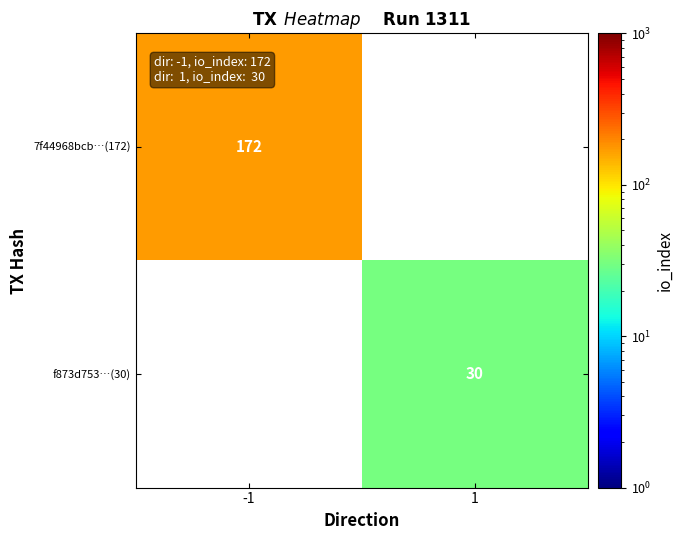

The value of 7f44968bcb…(172) at -1 is 288.9. True or false?

False